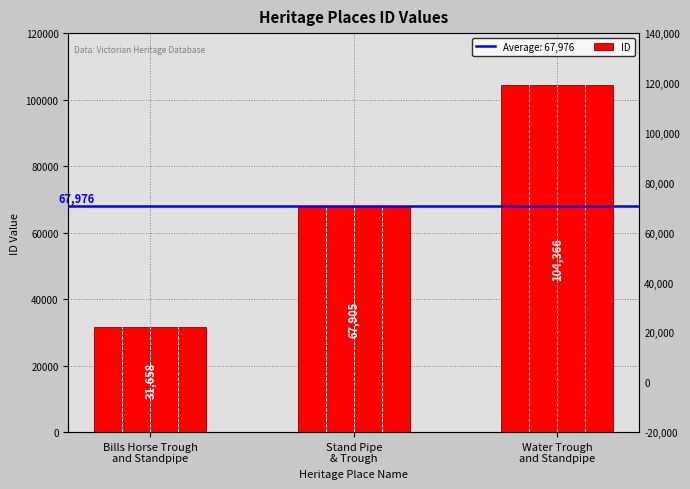

What is the greatest value displayed?

104366